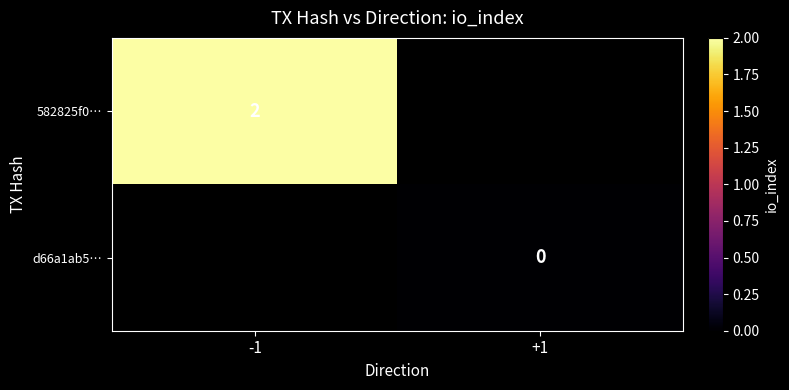

True or false: 582825f0… has a value of 1 at -1.

False